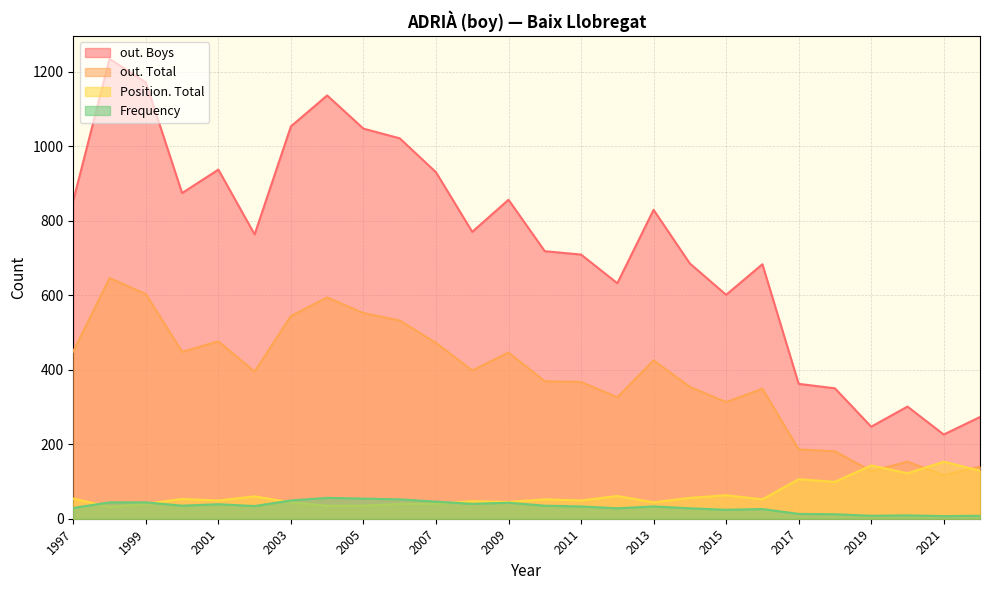

What is the maximum value shown in the chart?

1234